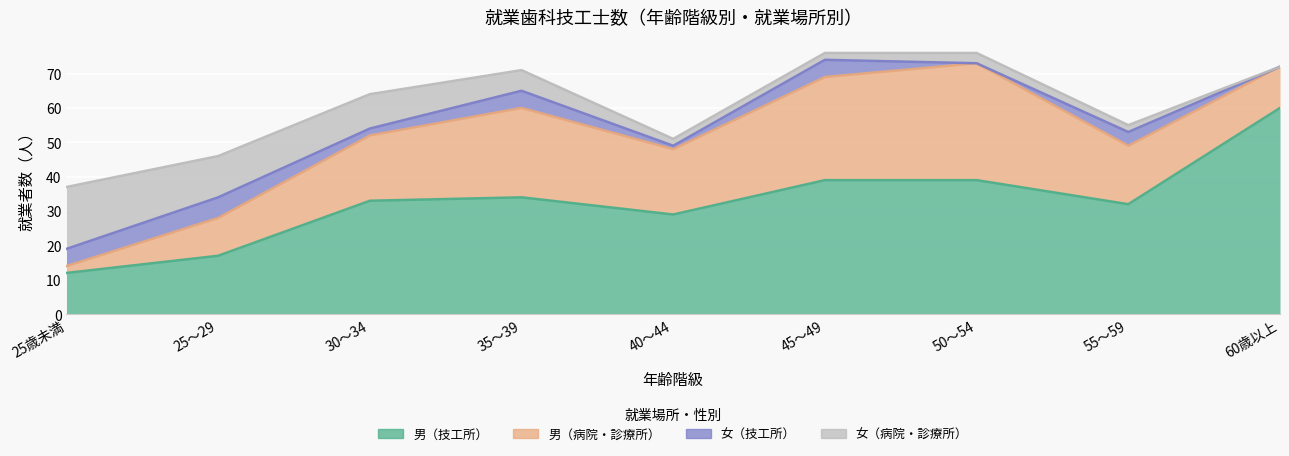

What is the value of the 女（技工所） point at the 3rd from the left?

2